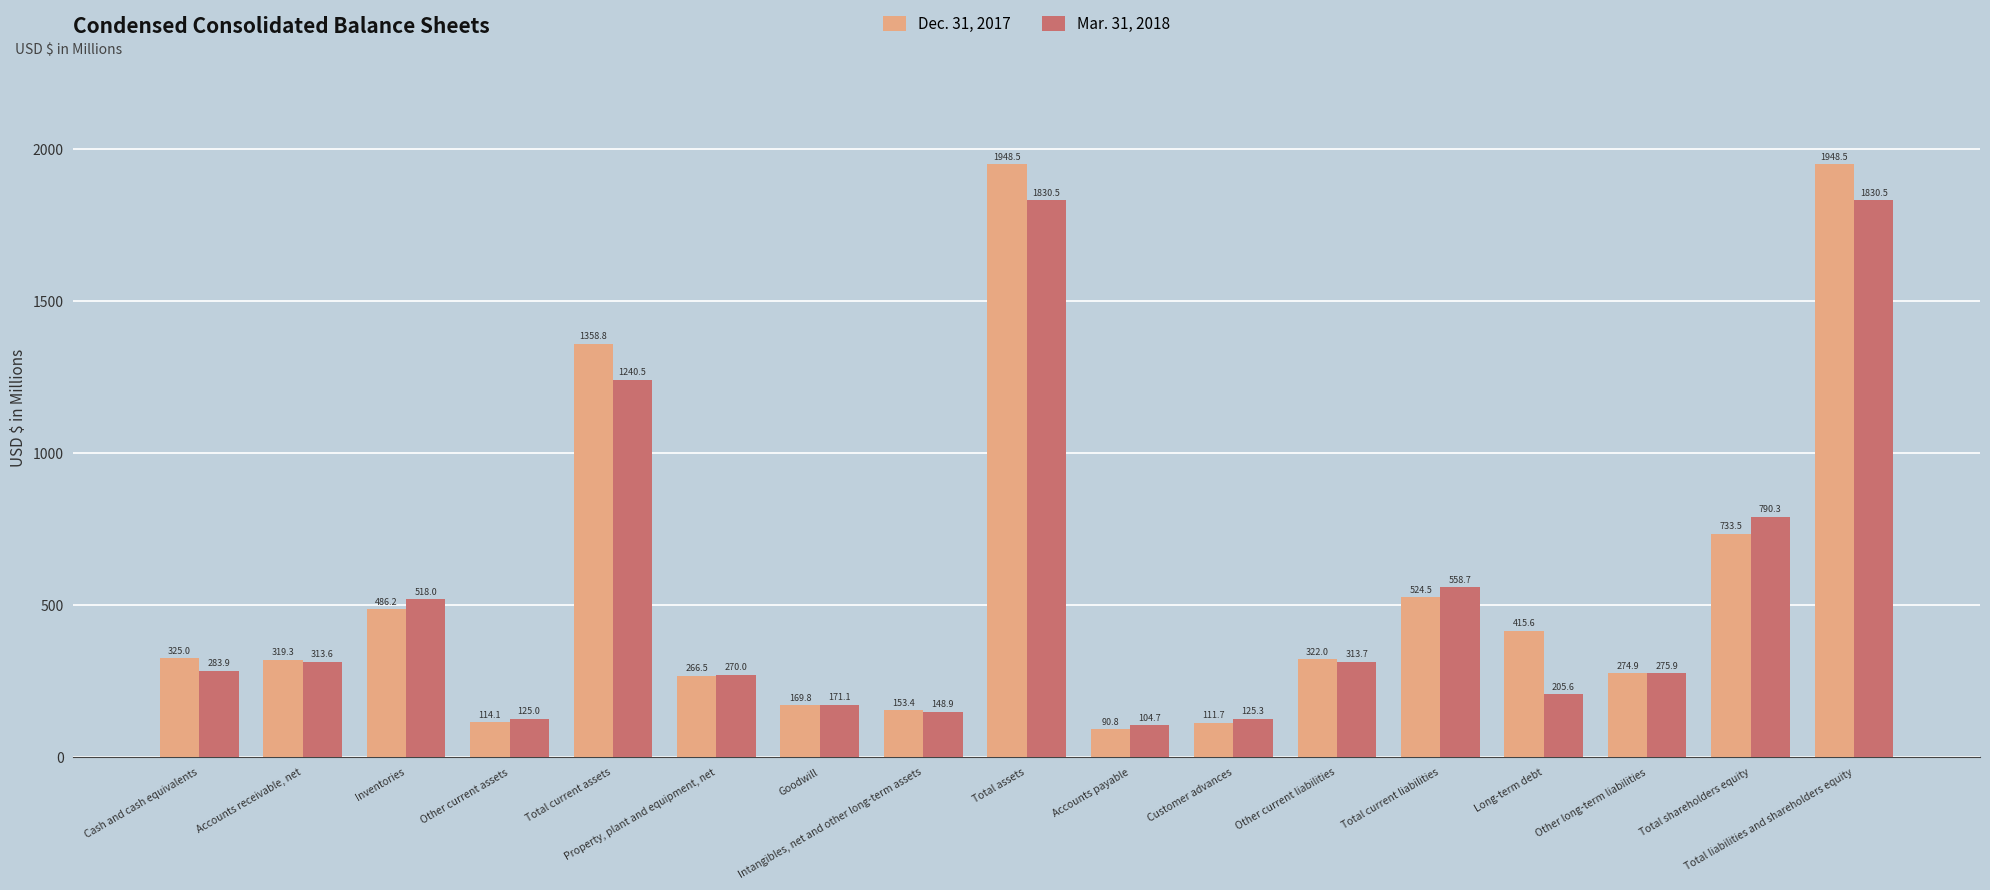

Is the value of Dec. 31, 2017 at Accounts payable greater than the value of Mar. 31, 2018 at Total current liabilities?

No